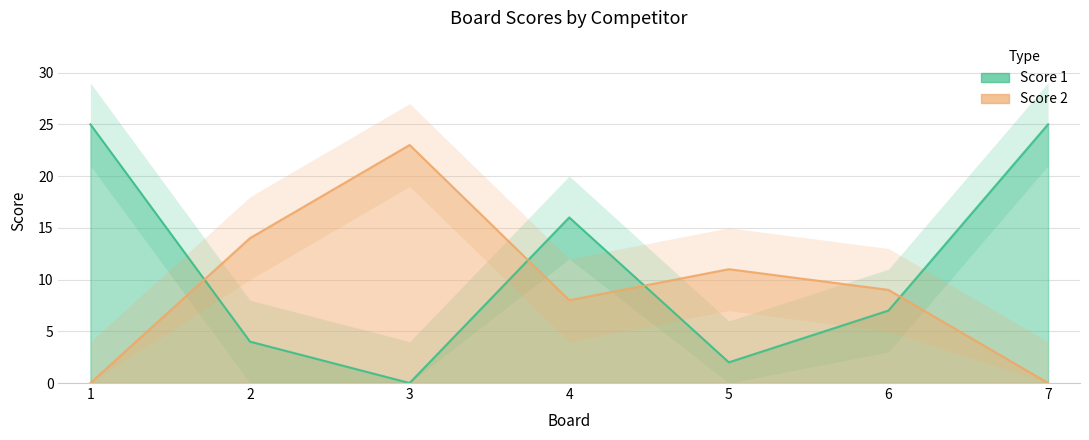

The value of Score 1 at 6 is 4. True or false?

False